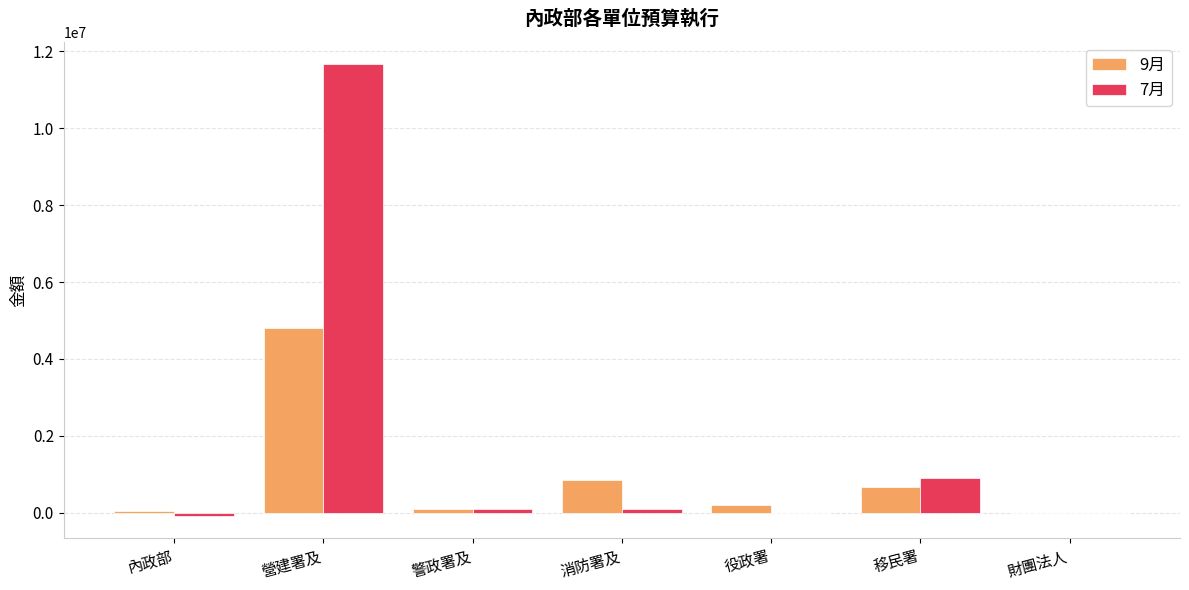

Which category has the highest value in the 7月 series?

營建署及